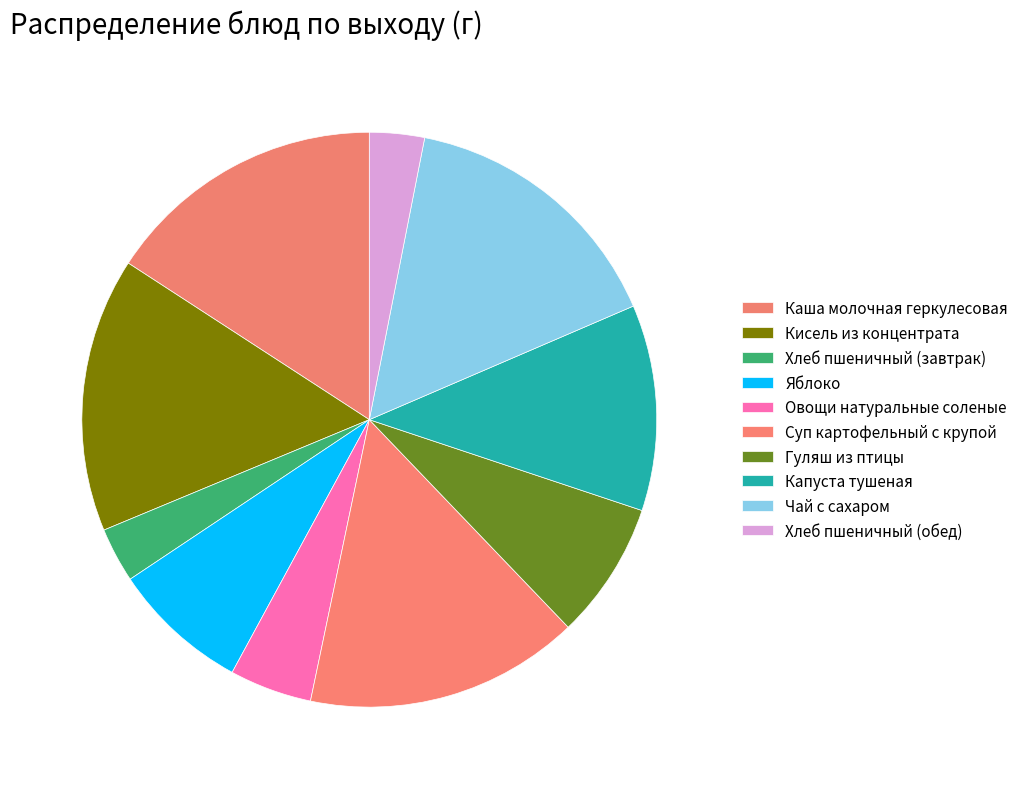

To the nearest percent, what is the average slice percentage?

10%